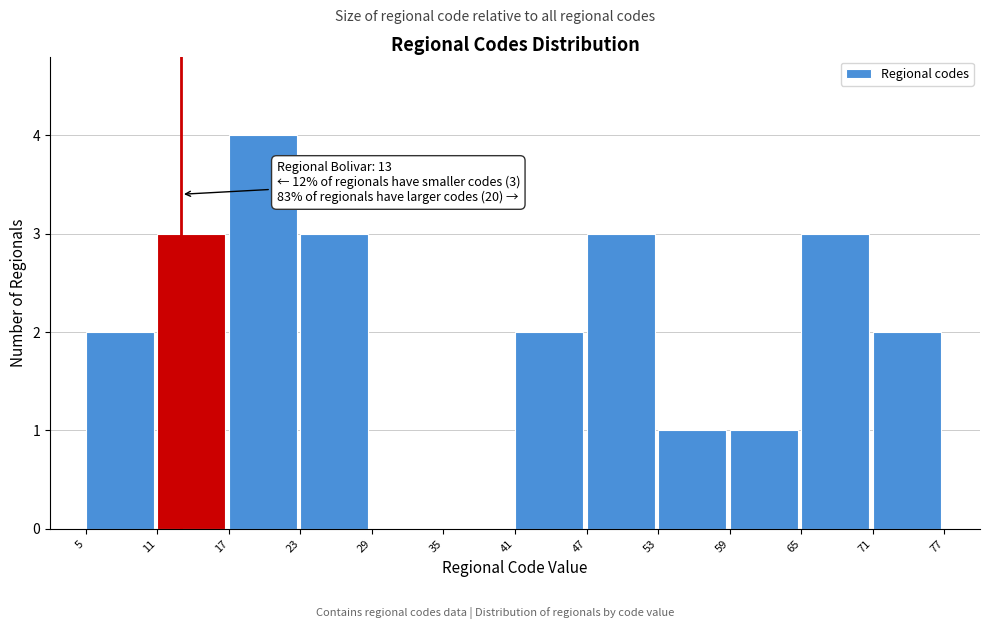

Over which range of the x-axis is the bar tallest?

17 to 23